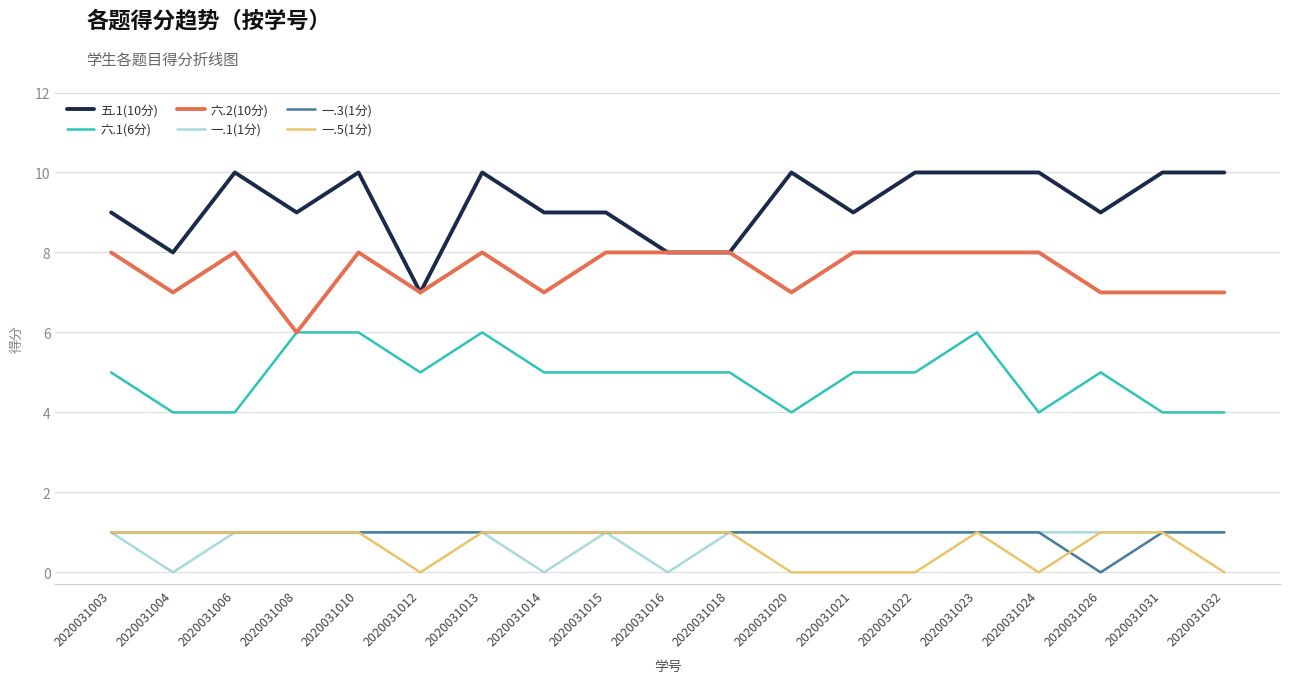

What is the sum of the 五.1(10分) values at 2020031008 and 2020031014?

18